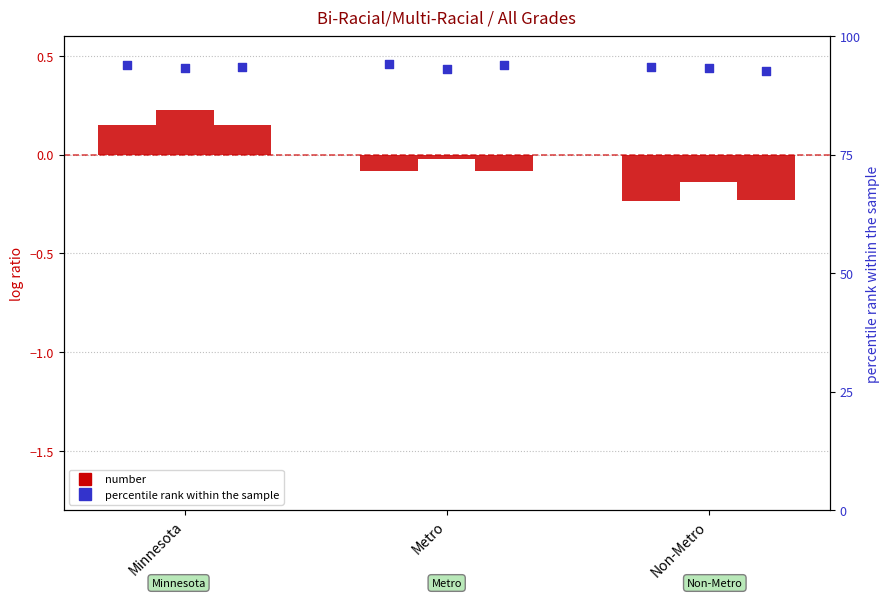

At which category is the sum across all series the highest?

Minnesota